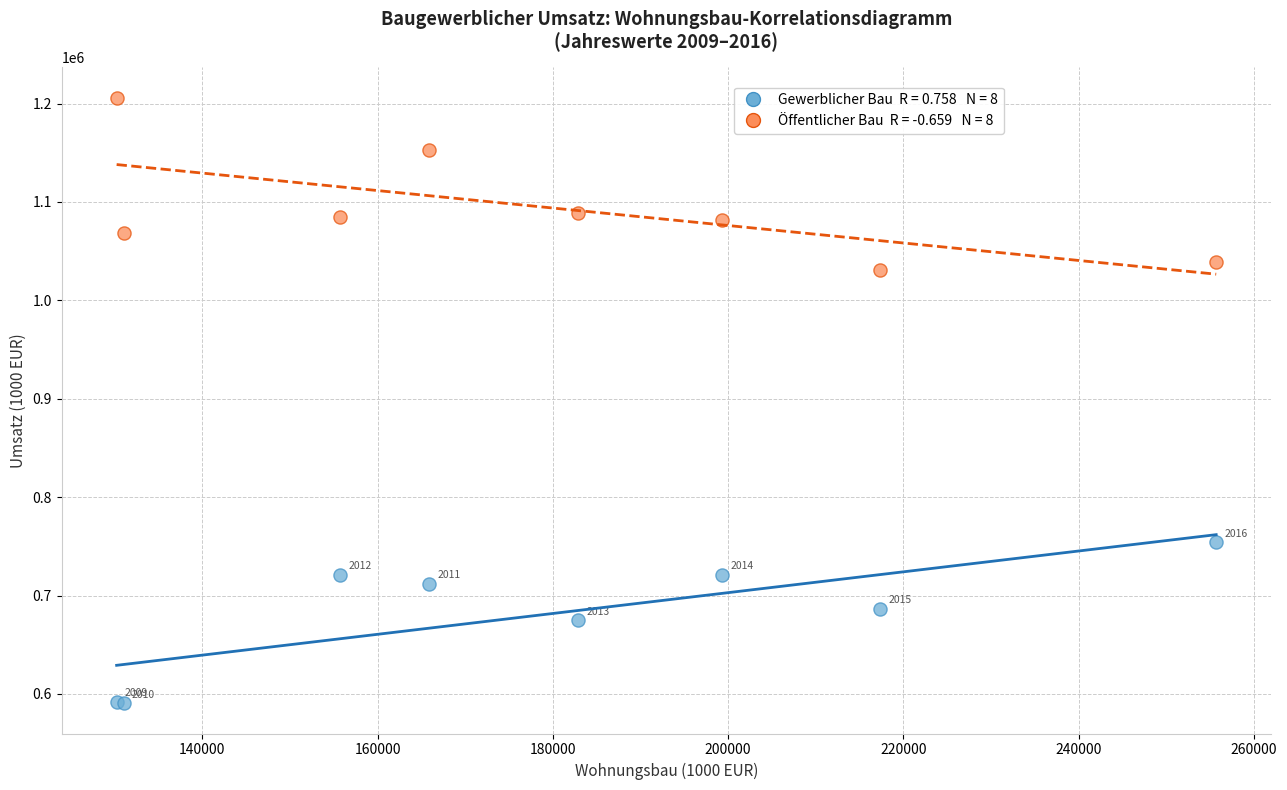

Across all series, what Y value is closest to 898229?

1031296.0